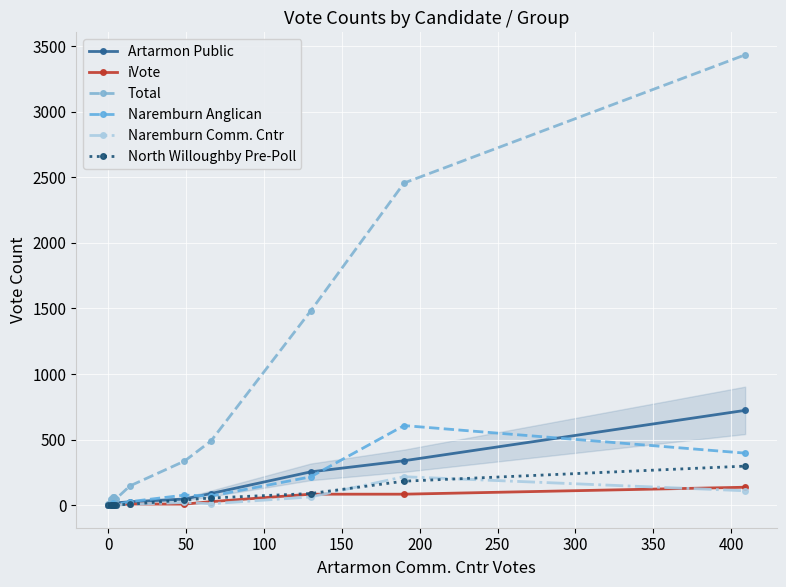

True or false: North Willoughby Pre-Poll and Naremburn Comm. Cntr intersect in this chart.

True